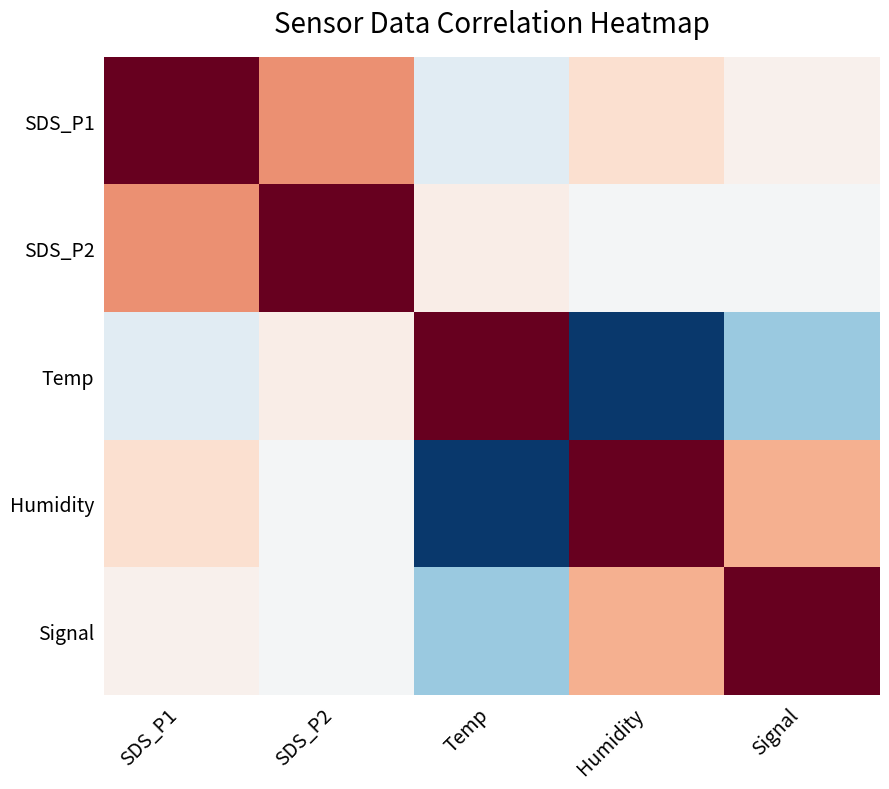

What is the total value across all series at Humidity?

0.5